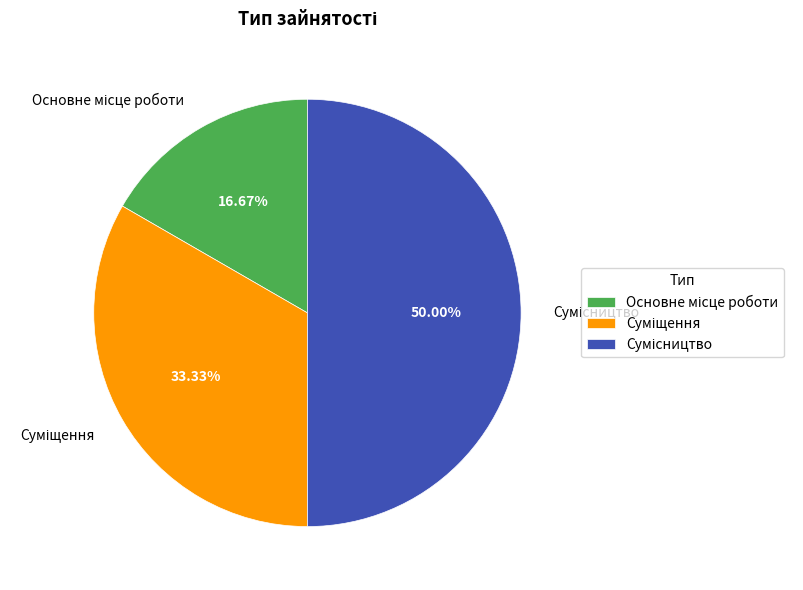

Does any single category account for the majority?

No